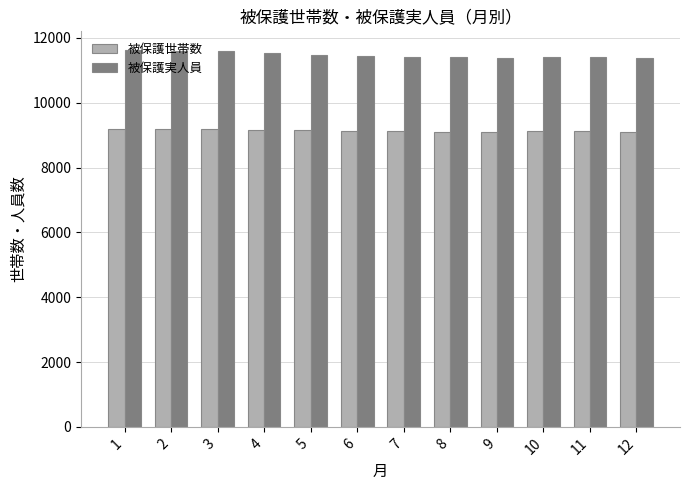

List the series in order of their peak value, highest first.

被保護実人員, 被保護世帯数